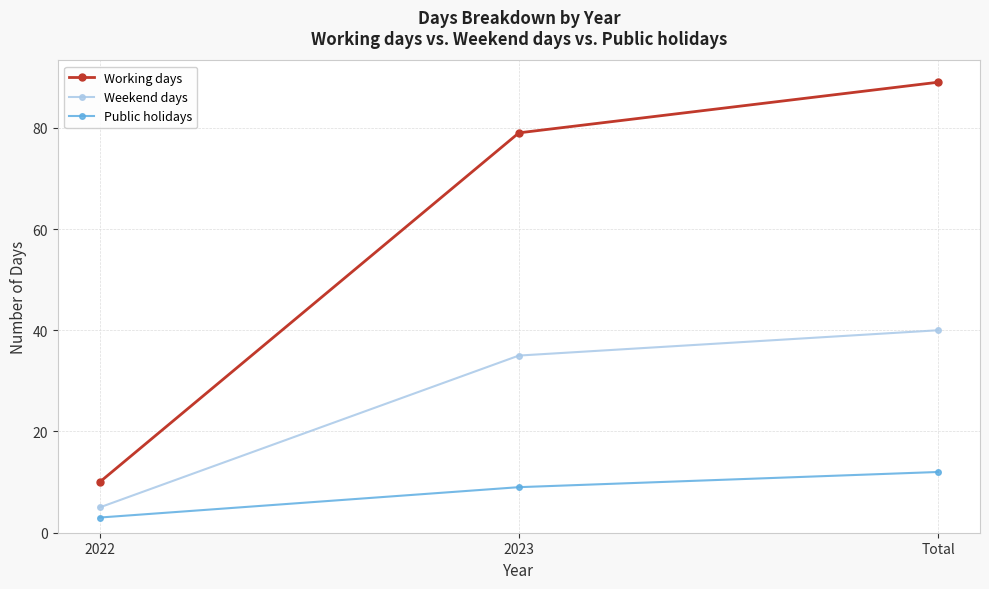

Is it true that Weekend days equals 1 at 2022?

False